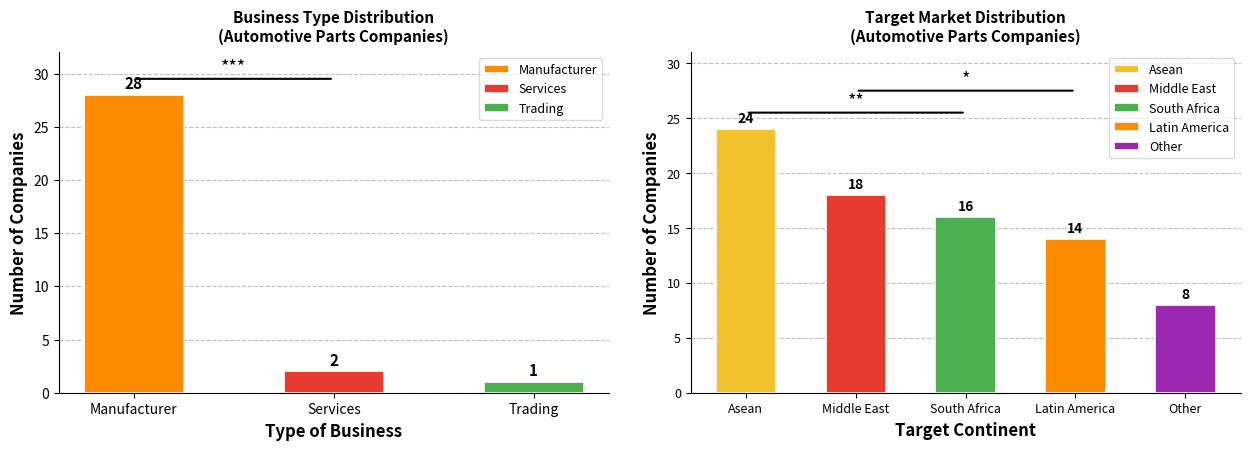

True or false: the data shows 2 at Services.

True